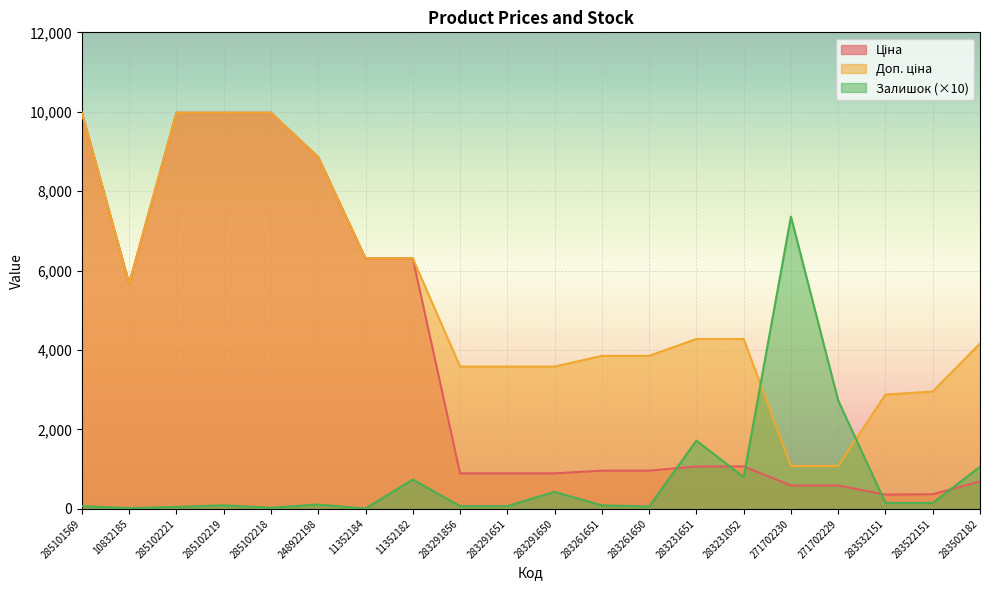

Which series has the widest spread of values?

Ціна